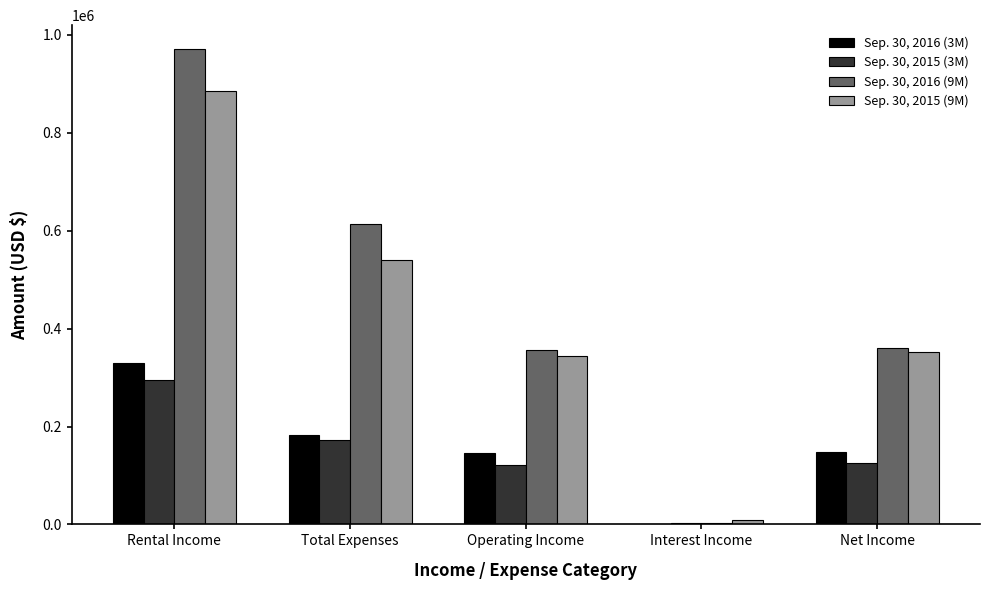

What is the average value of the Sep. 30, 2016 (9M) series?

460991